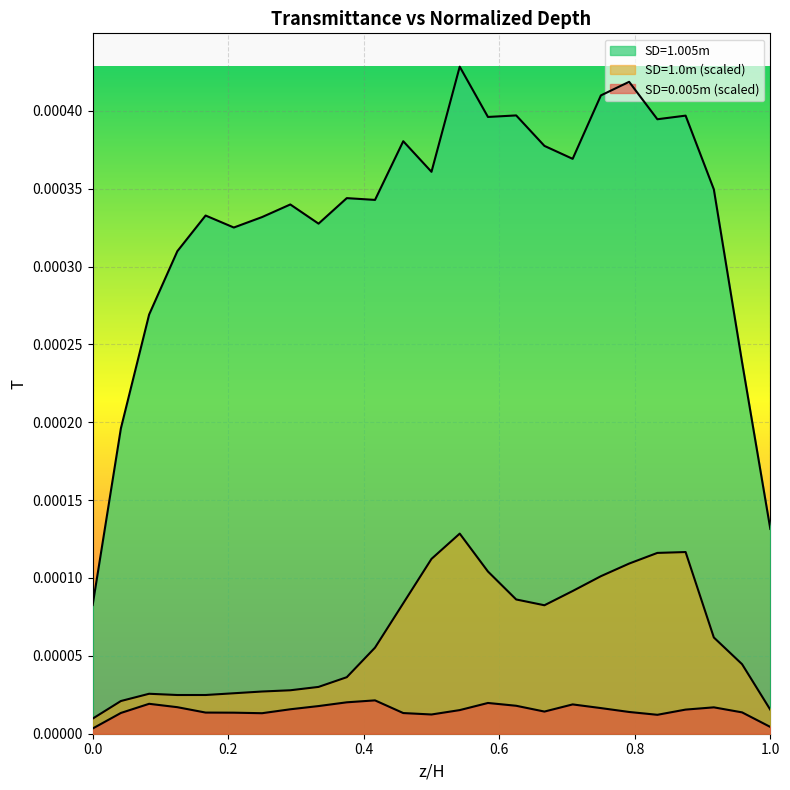

True or false: SD=1.005m and SD=1.0m cross at least once.

False